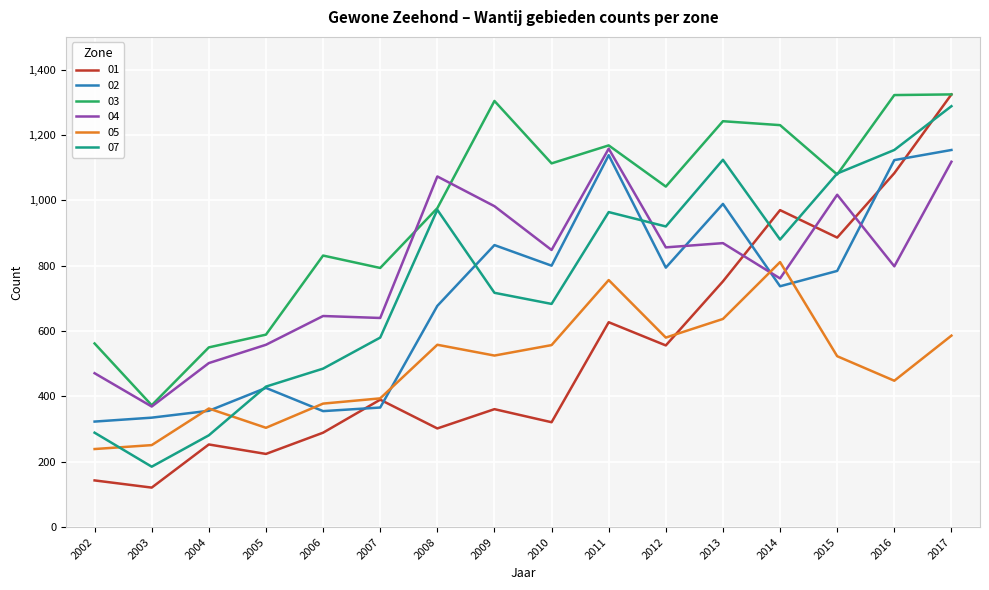

How many values in the 01 series are below 390?

8